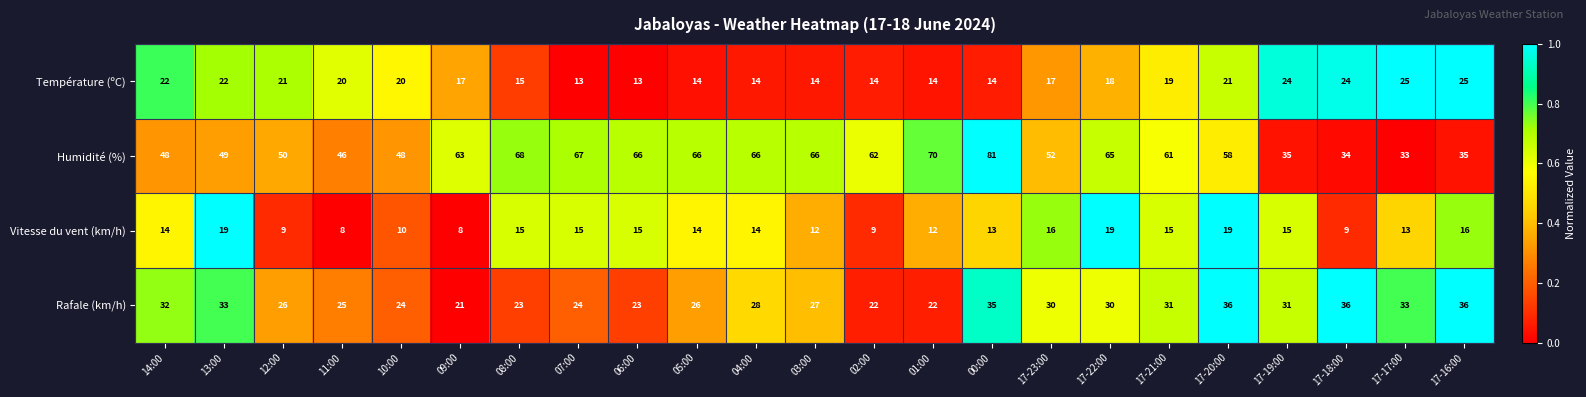

What is the average value of the Humidité (%) series?

56